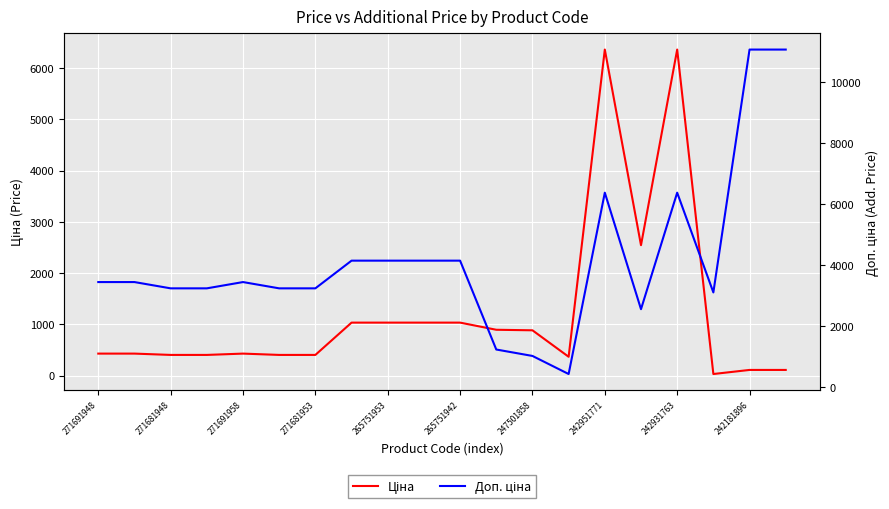

What is the minimum value shown in the chart?

30.9